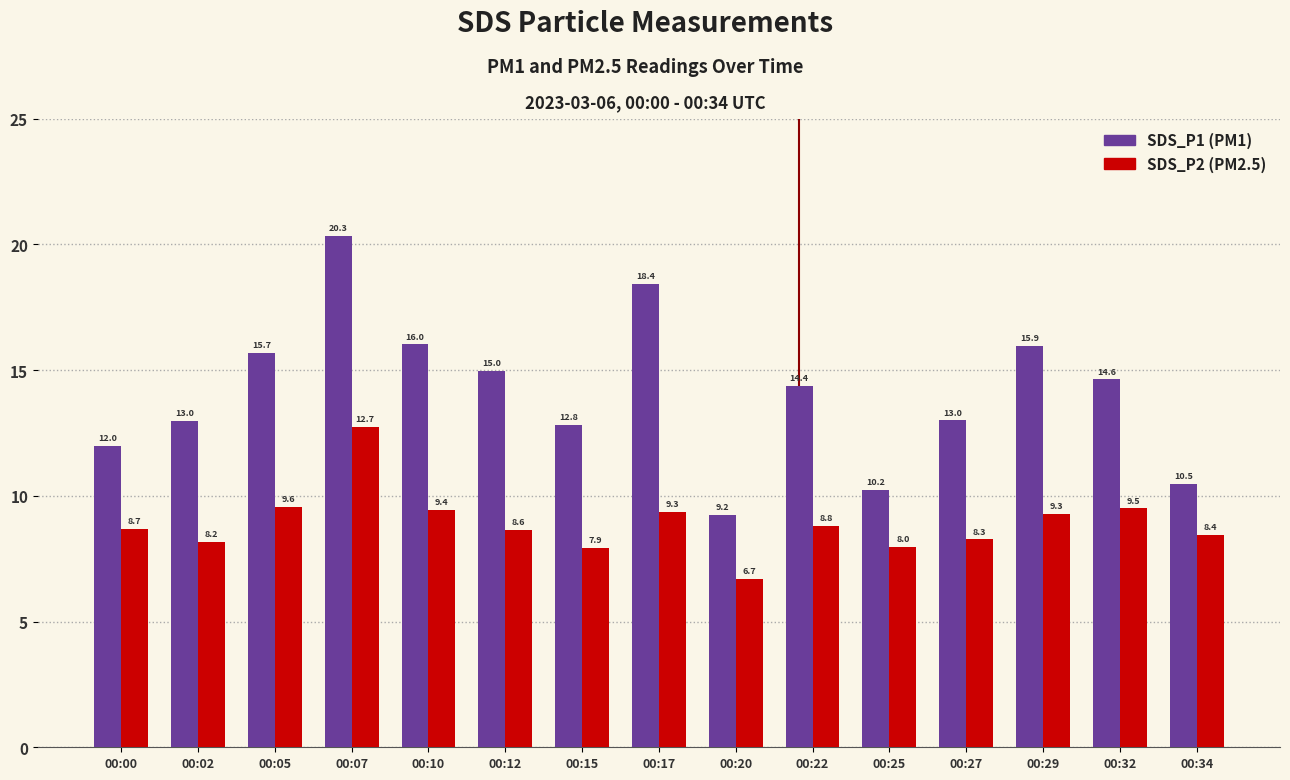

At which category is the sum across all series the highest?

00:07